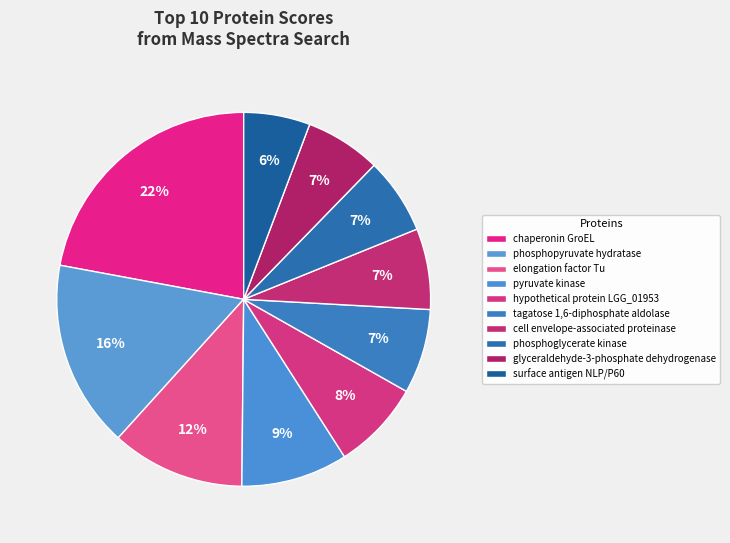

Which has a higher value, glyceraldehyde-3-phosphate dehydrogenase or surface antigen NLP/P60?

glyceraldehyde-3-phosphate dehydrogenase